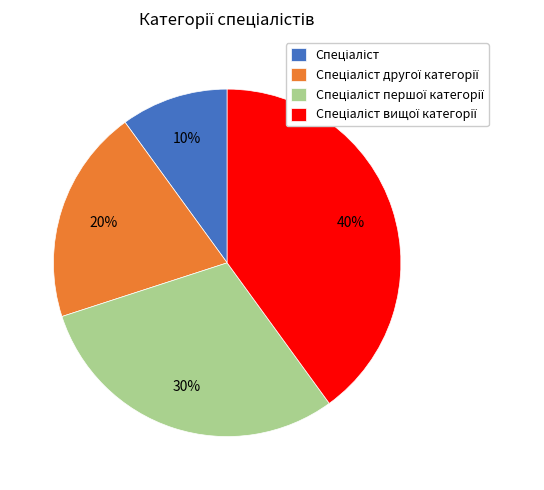

Is there any slice that represents more than half of the pie?

No